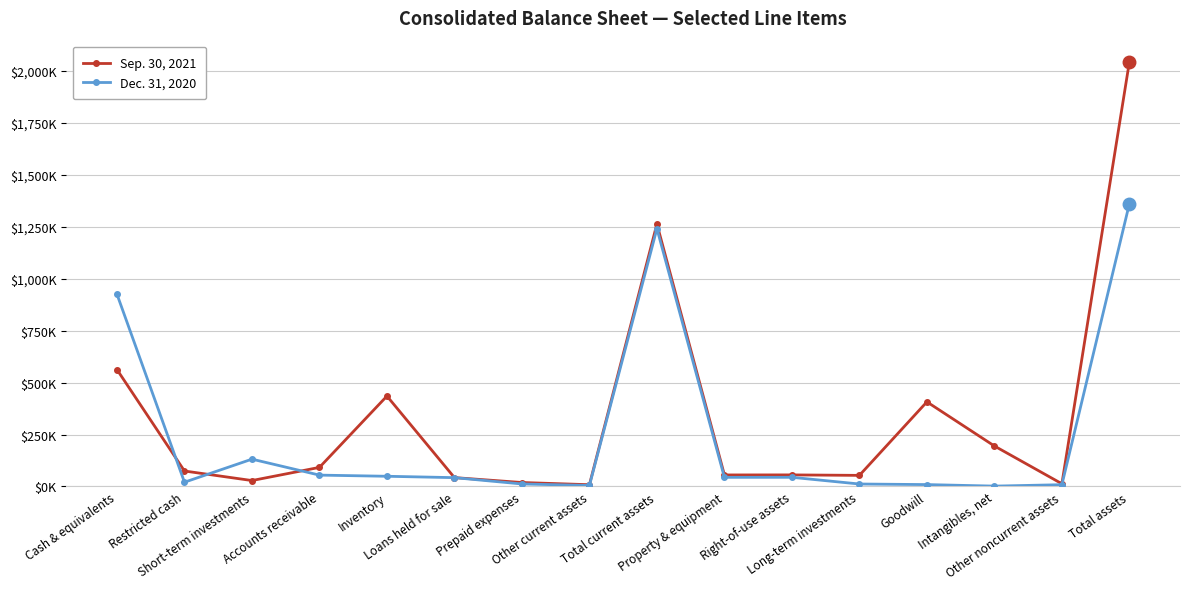

Rank the series by their average value, from lowest to highest.

Dec. 31, 2020, Sep. 30, 2021